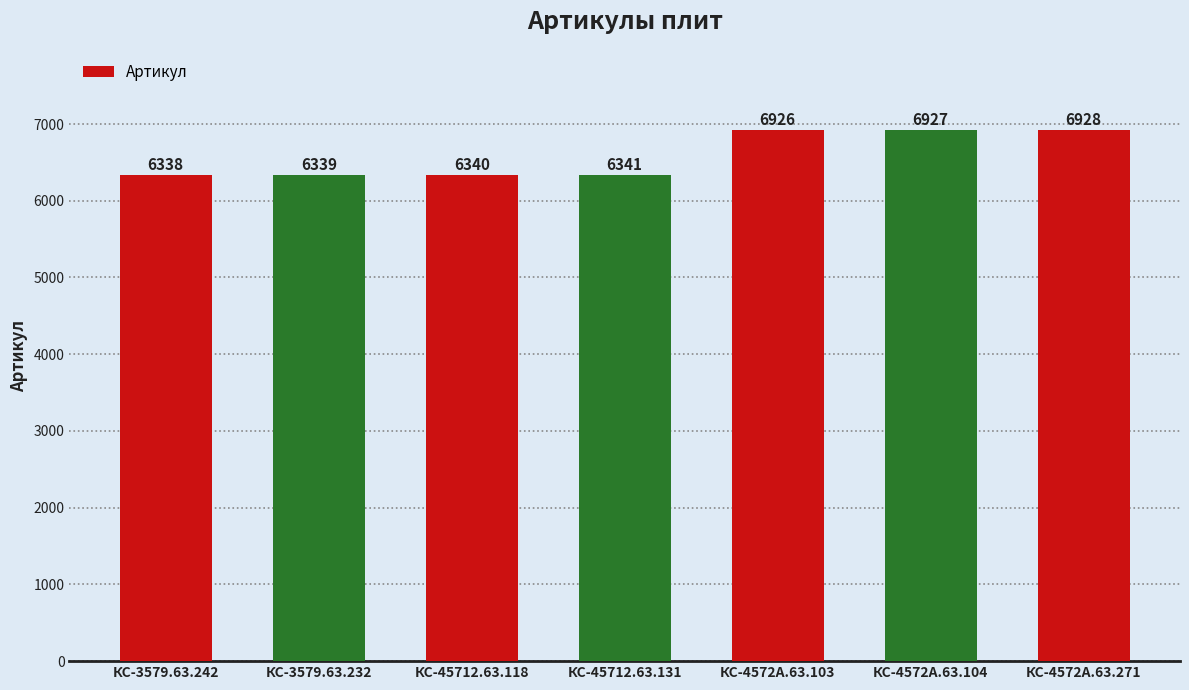

Reading left to right, what are all the values shown in this chart?

6338	6339	6340	6341	6926	6927	6928